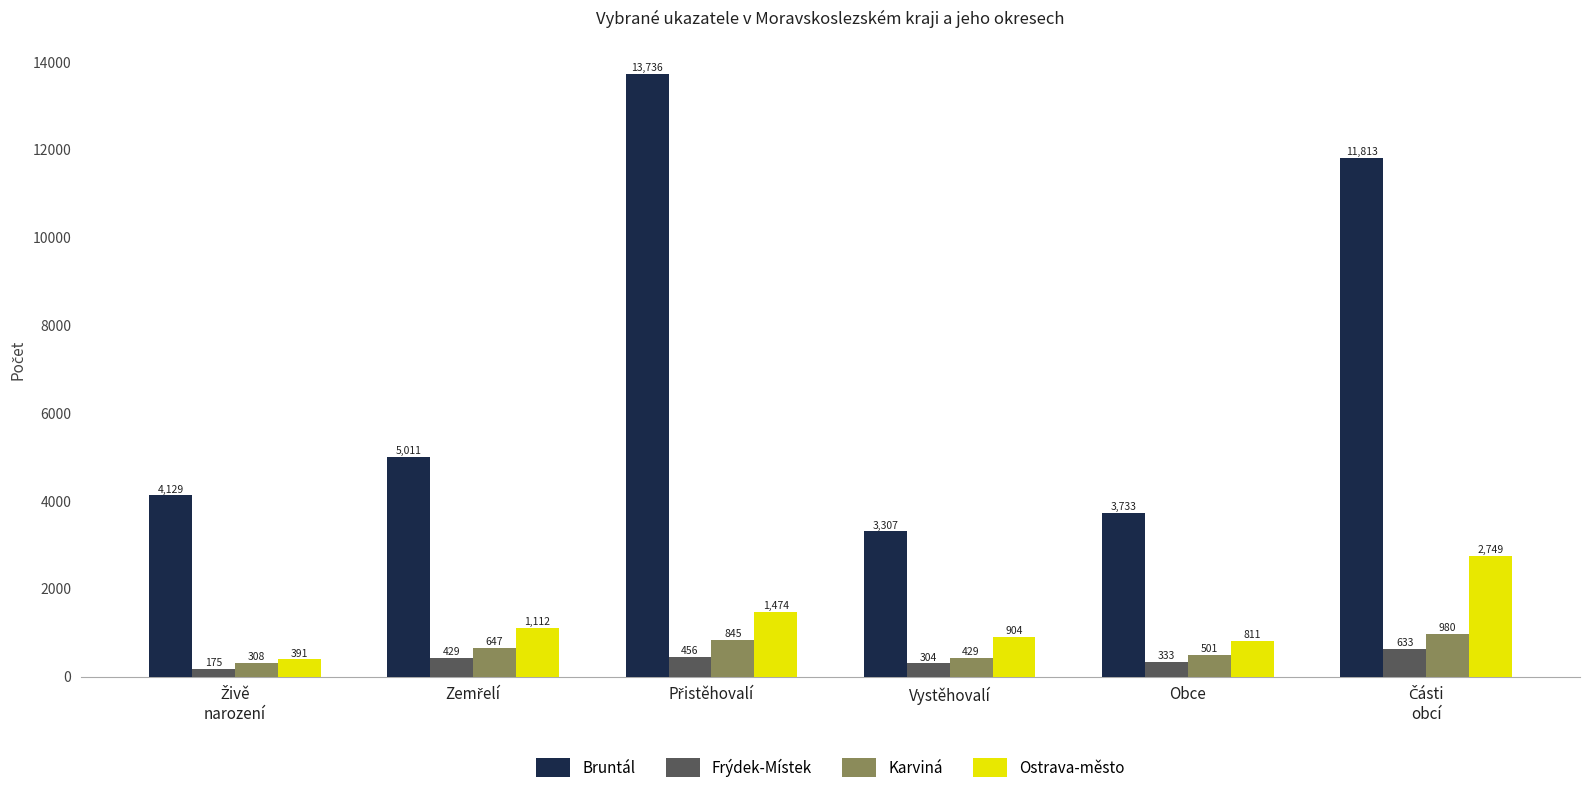

What is the minimum value shown in the chart?

175